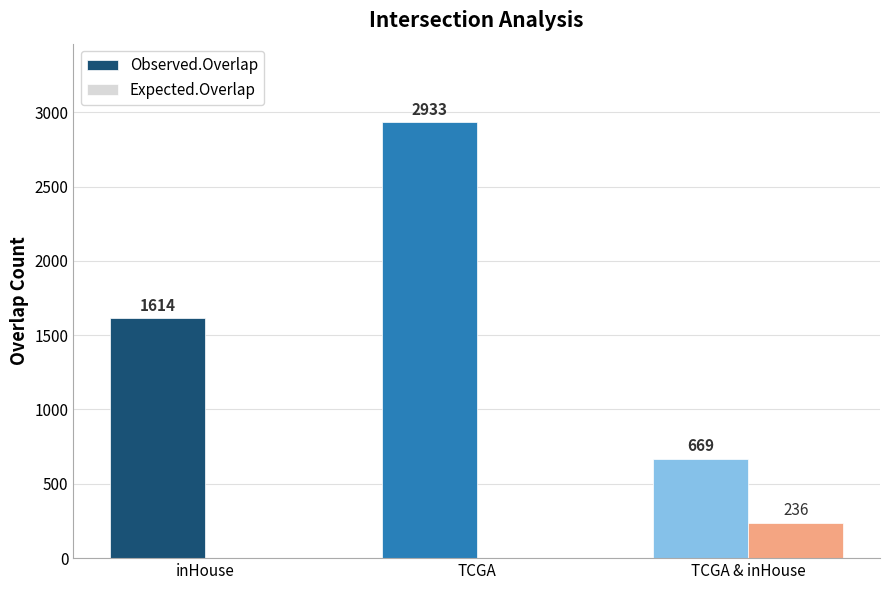

Reading right to left, transcribe all the data shown in this chart.

Observed.Overlap: TCGA & inHouse=669	TCGA=2933	inHouse=1614
Expected.Overlap: TCGA & inHouse=236	TCGA=0	inHouse=0